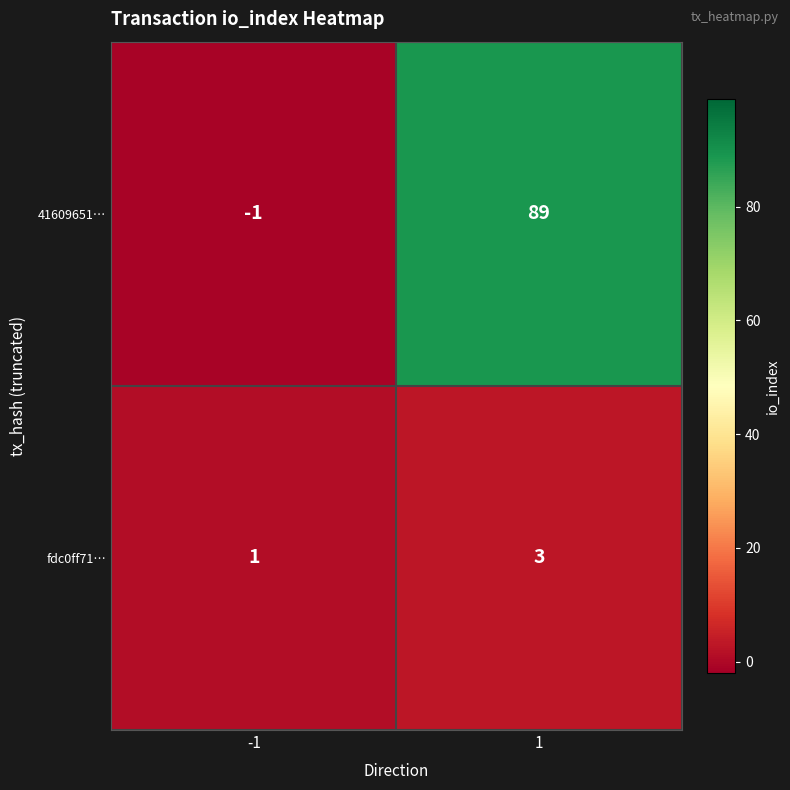

Between -1 and 1, which series saw the biggest shift?

41609651…